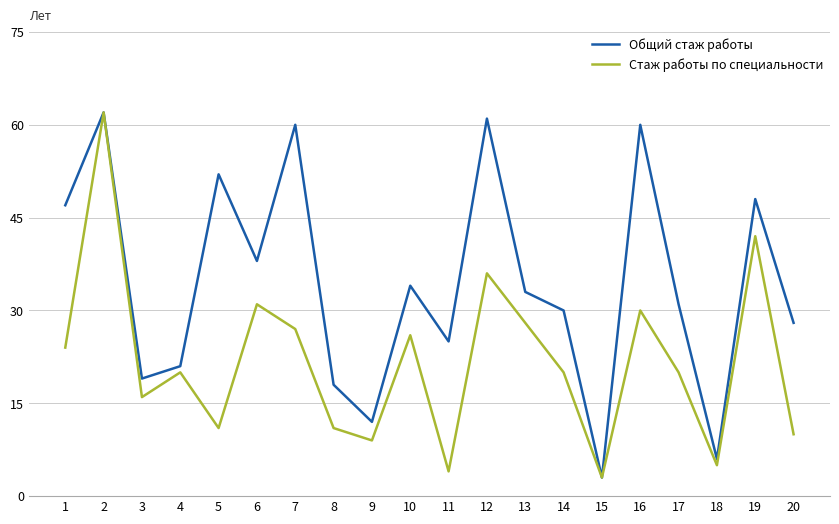

Does the chart display data point markers on the line(s)?

No